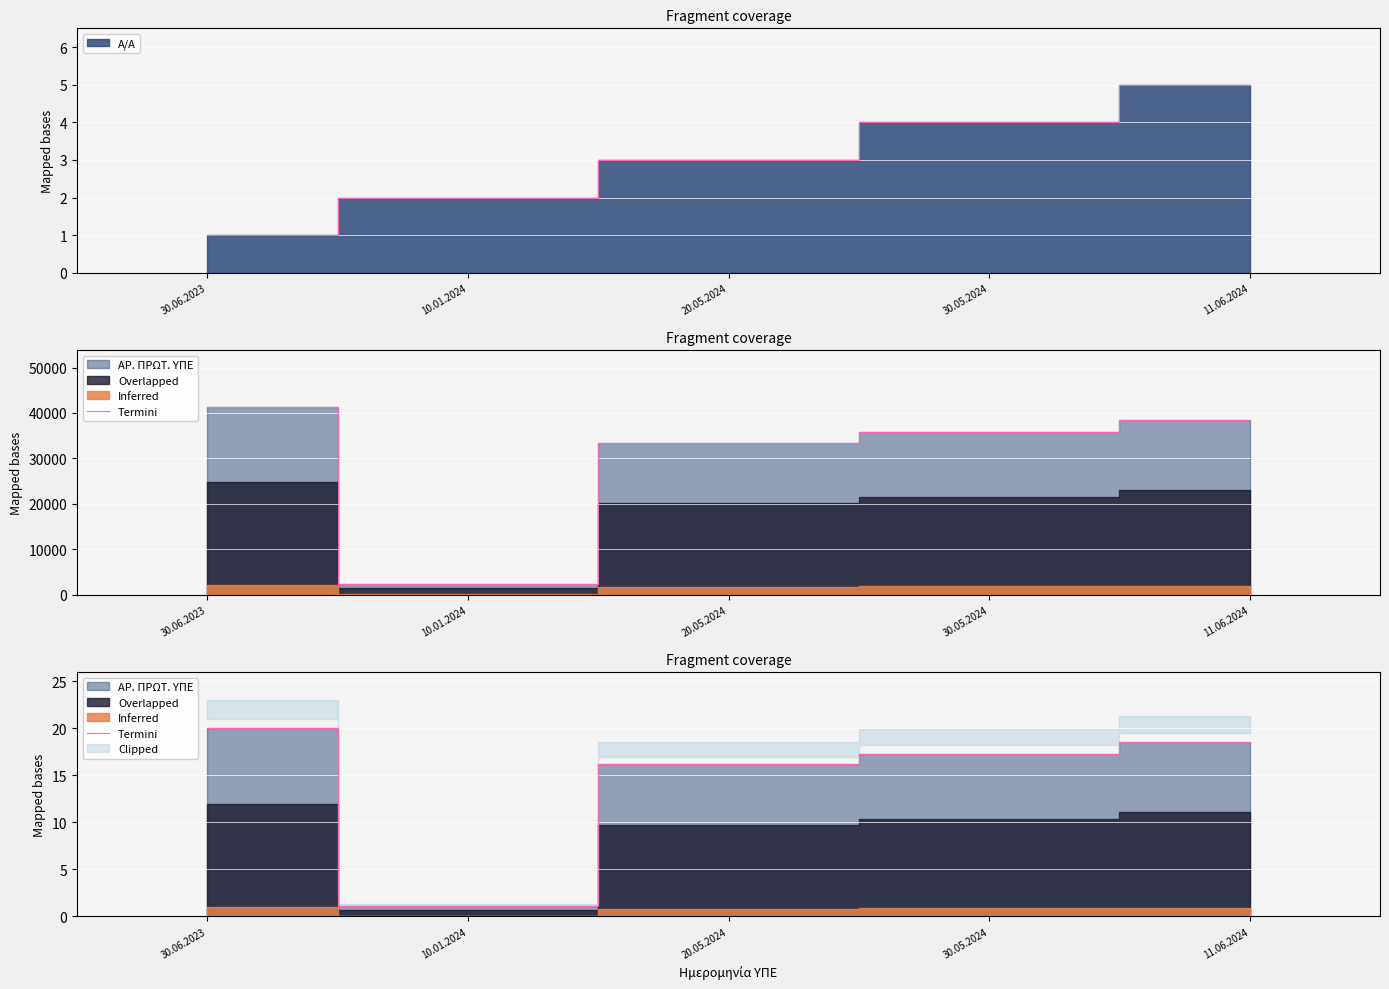

At which category does the data reach its first local valley?

10.01.2024